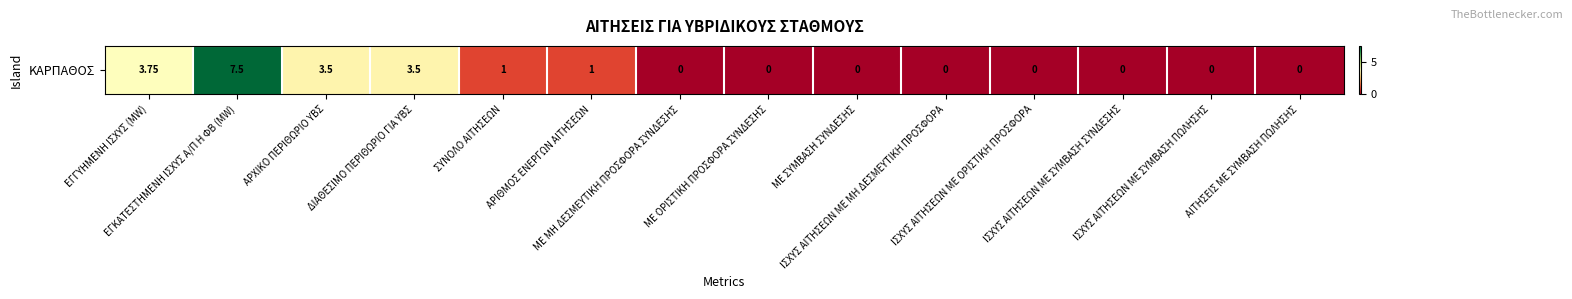

At which label is the value closest to 3?

ΑΡΧΙΚΟ ΠΕΡΙΘΩΡΙΟ ΥΒΣ